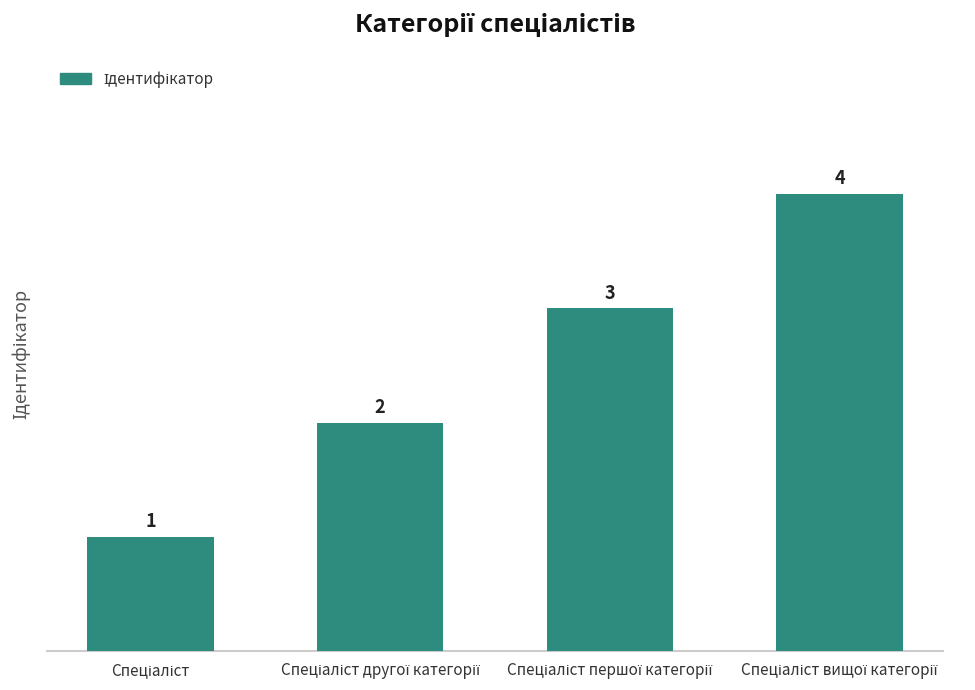

What is the greatest value displayed?

4